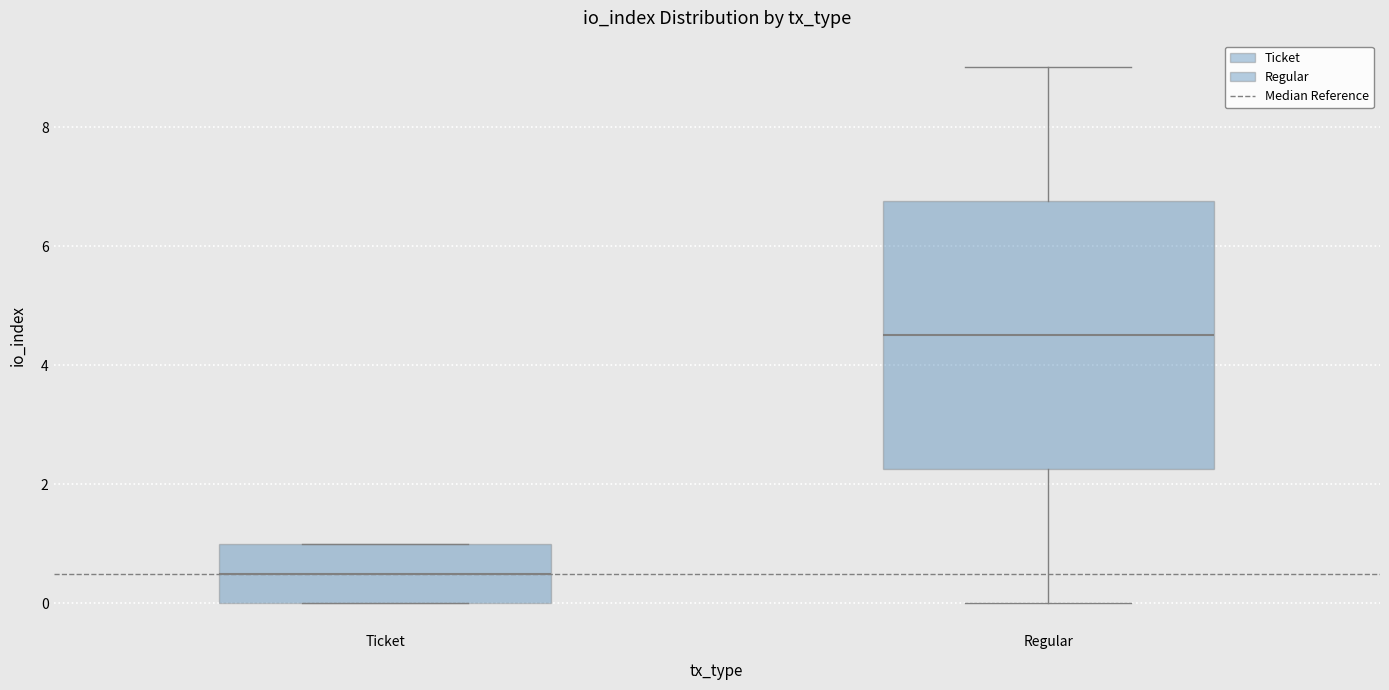

Which box's median line is the highest?

Regular